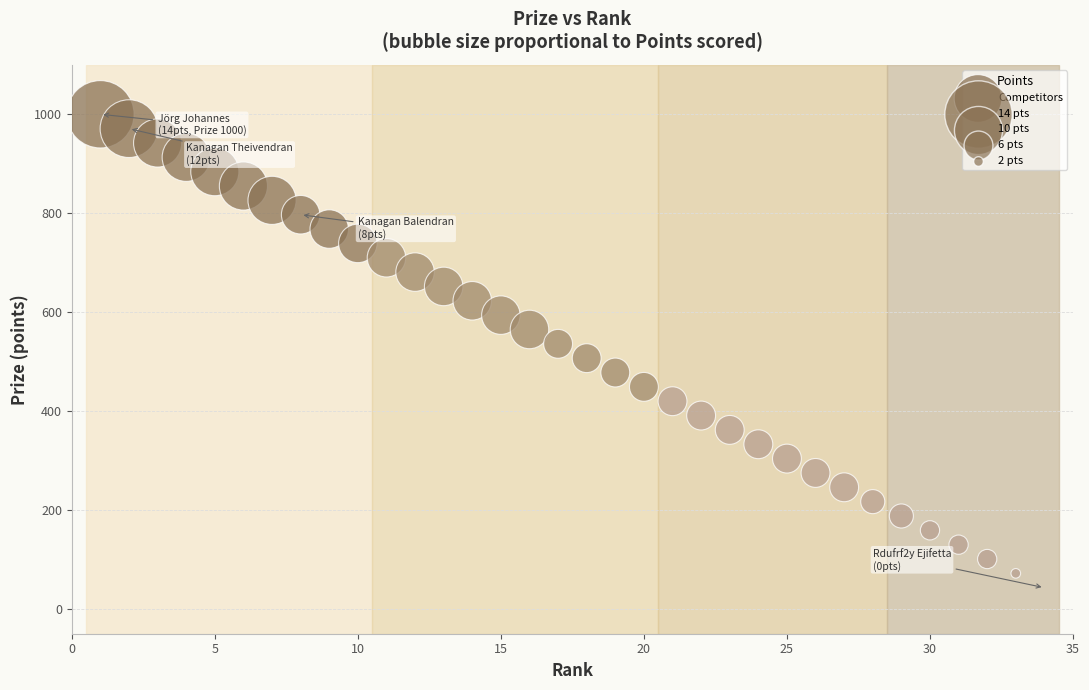

What is the range of Y values (max minus min)?

957